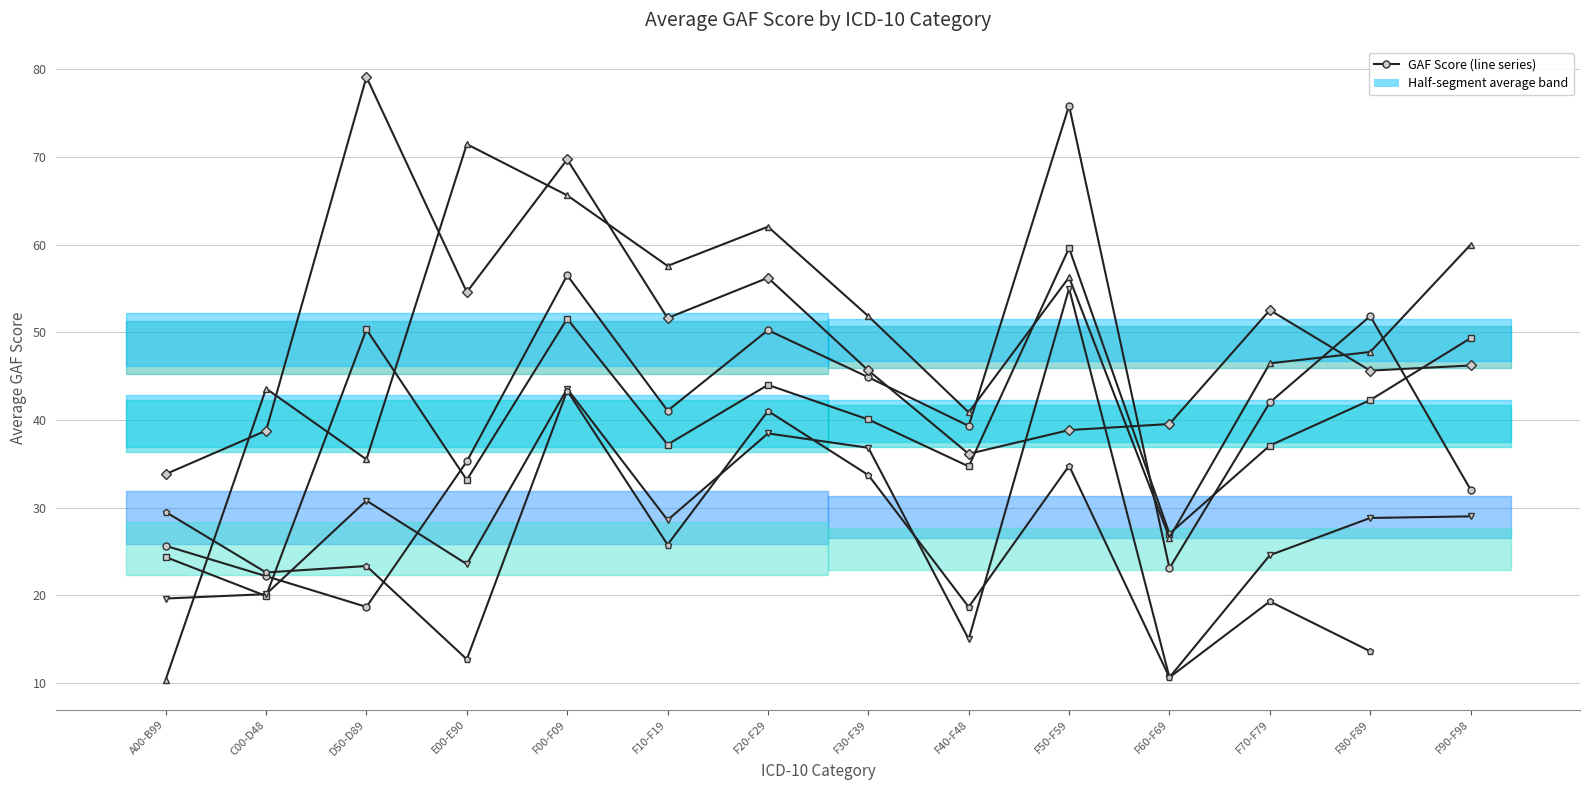

Between F60-F69 and F90-F98, which is larger?

F90-F98